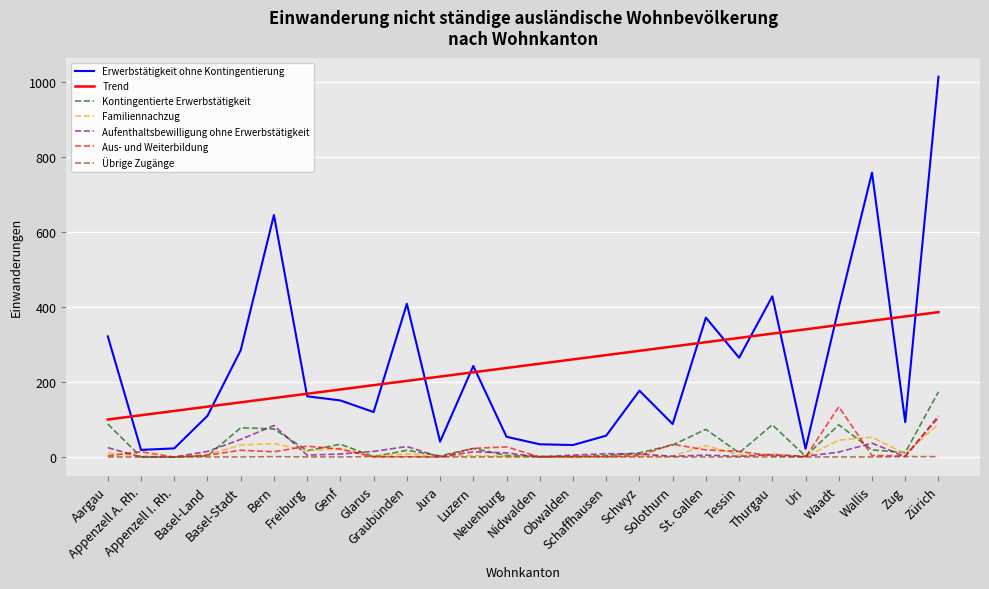

Between Basel-Land and Bern, which series saw the biggest shift?

Erwerbstätigkeit ohne Kontingentierung